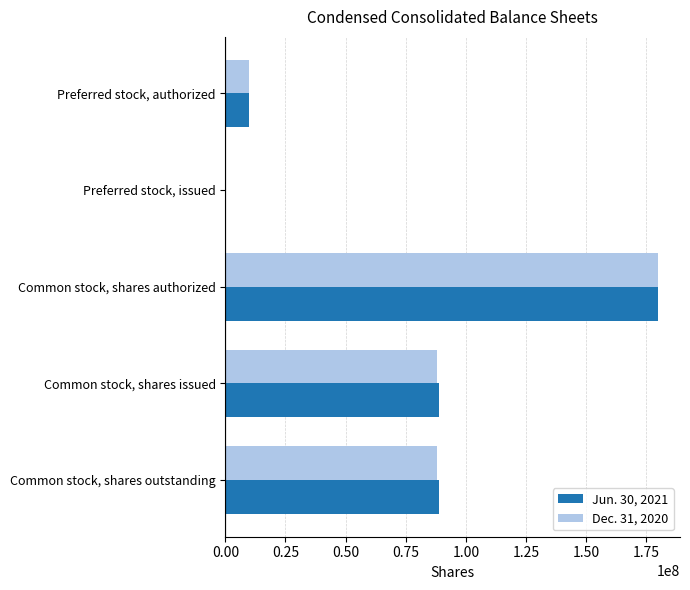

At which label does Dec. 31, 2020 reach its peak?

Common stock, shares authorized